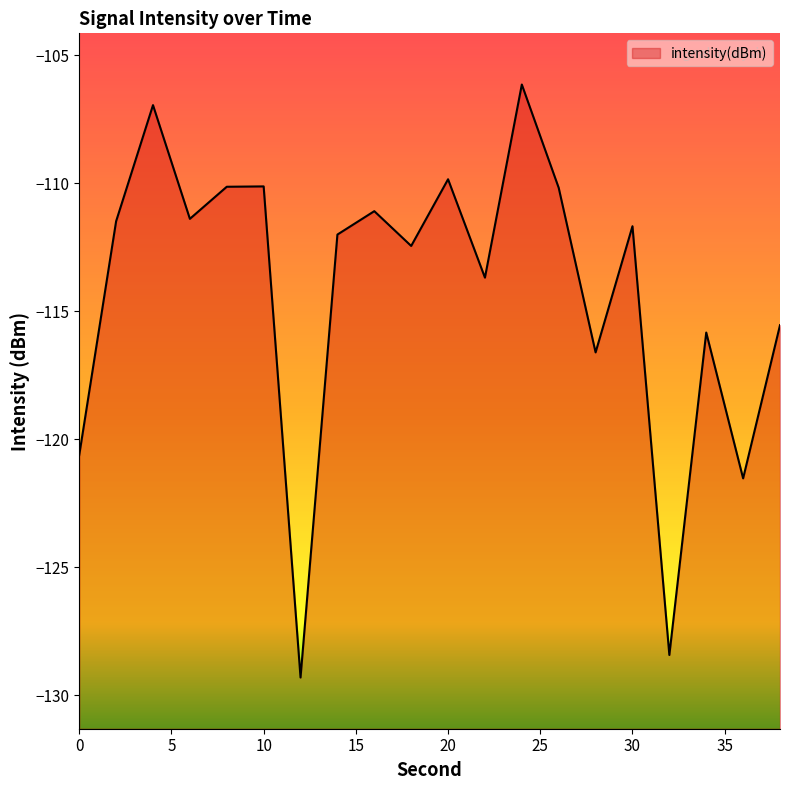

The chart shows a value of -110.1 at 8. True or false?

True